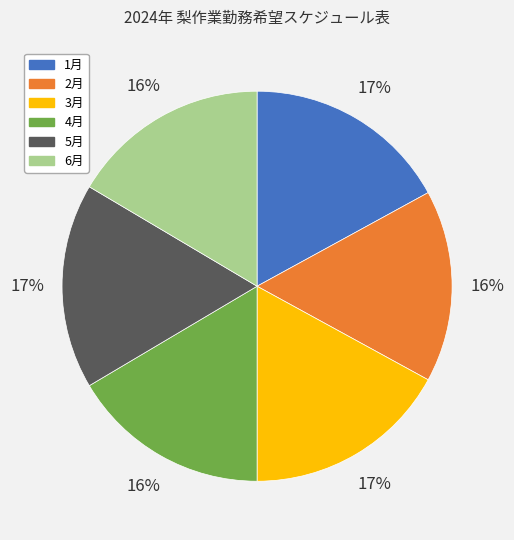

Count the number of slices in the pie.

6